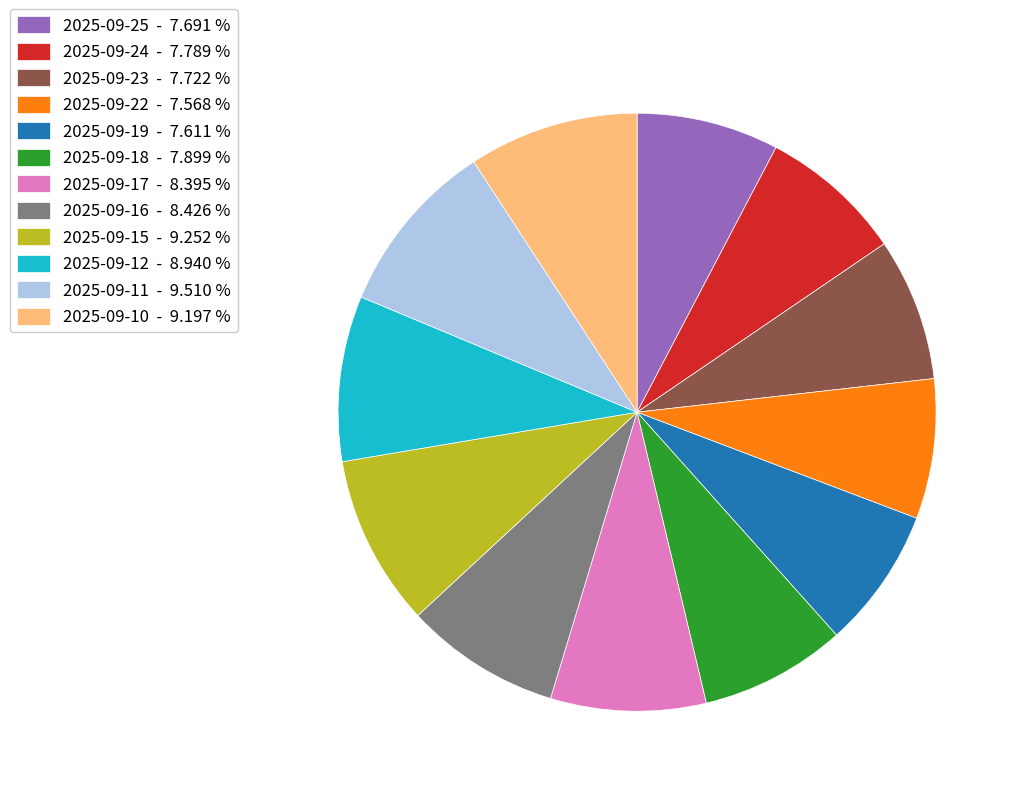

Between 2025-09-17 - 8.395 % and 2025-09-22 - 7.568 %, which is larger?

2025-09-17 - 8.395 %